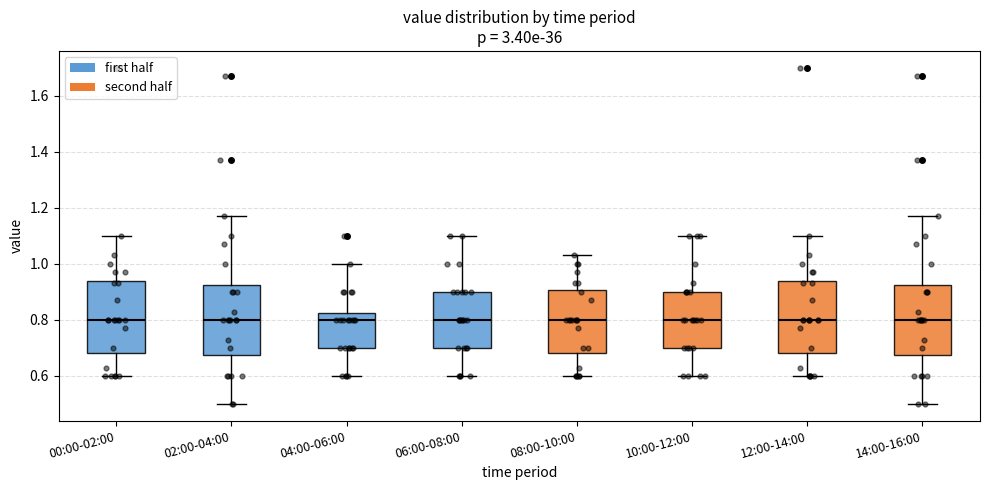

Reading left to right, read every box against the y-axis: the position of its median line, the range the box covers, and the ends of its whiskers. The values are not printed on the chart, so give them approximately, as read against the axis.

00:00-02:00: median 0.80, box 0.68 to 0.94, whiskers 0.60 to 1.10
02:00-04:00: median 0.80, box 0.68 to 0.92, whiskers 0.50 to 1.18
04:00-06:00: median 0.80, box 0.70 to 0.82, whiskers 0.60 to 1.00
06:00-08:00: median 0.80, box 0.70 to 0.90, whiskers 0.60 to 1.10
08:00-10:00: median 0.80, box 0.68 to 0.90, whiskers 0.60 to 1.04
10:00-12:00: median 0.80, box 0.70 to 0.90, whiskers 0.60 to 1.10
12:00-14:00: median 0.80, box 0.68 to 0.94, whiskers 0.60 to 1.10
14:00-16:00: median 0.80, box 0.68 to 0.92, whiskers 0.50 to 1.18